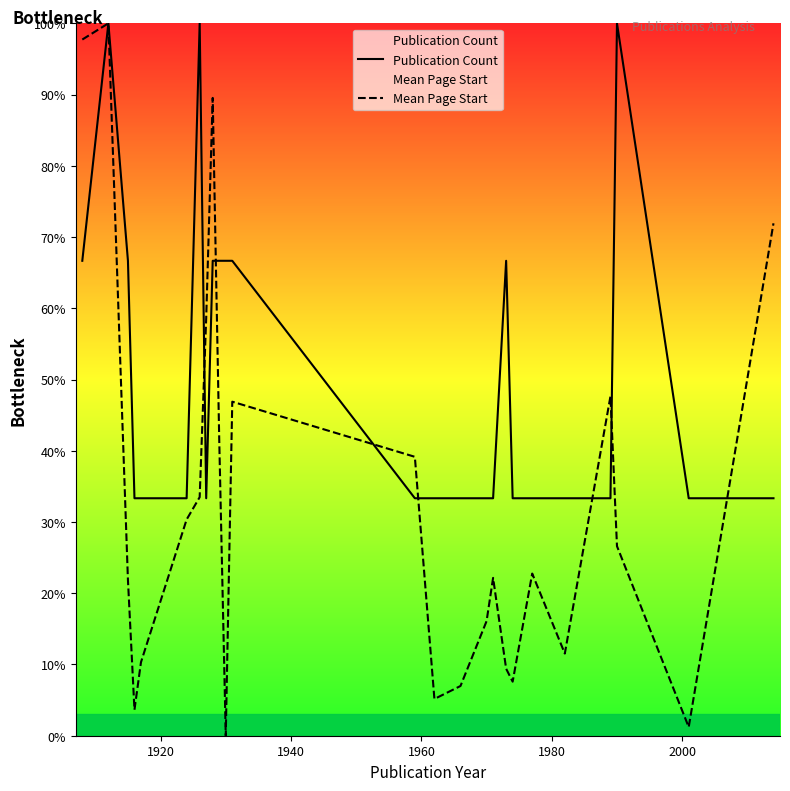

How many times do Mean Page Start and Publication Count cross each other?

7